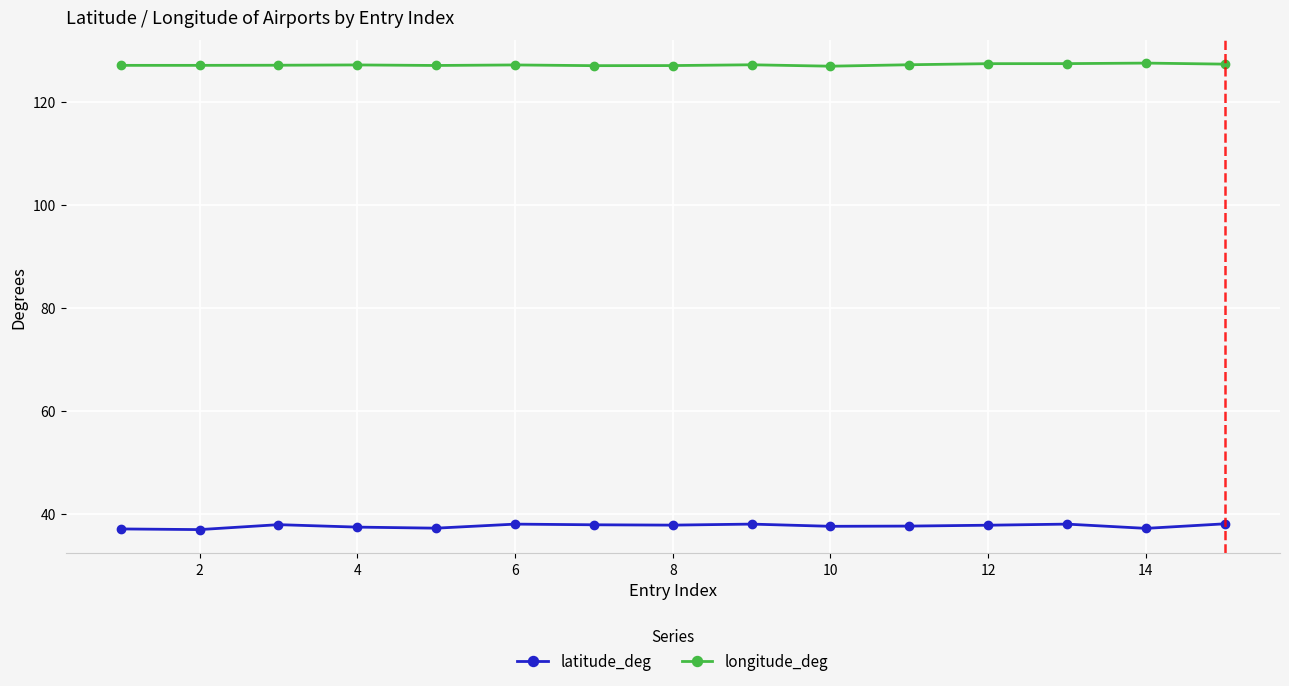

What is the minimum value for longitude_deg?

126.9